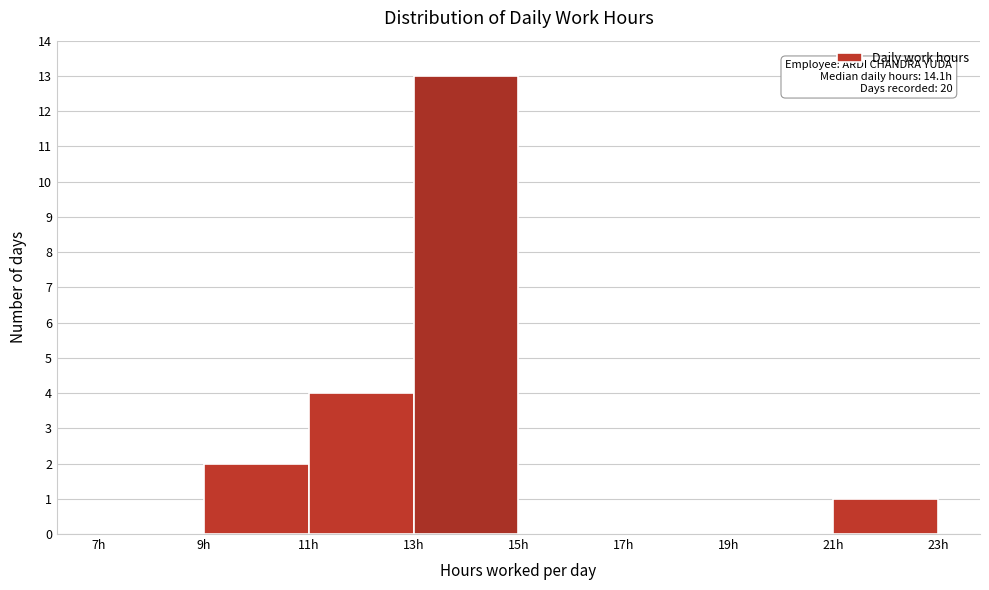

Over which range of the x-axis is the bar tallest?

13 to 15